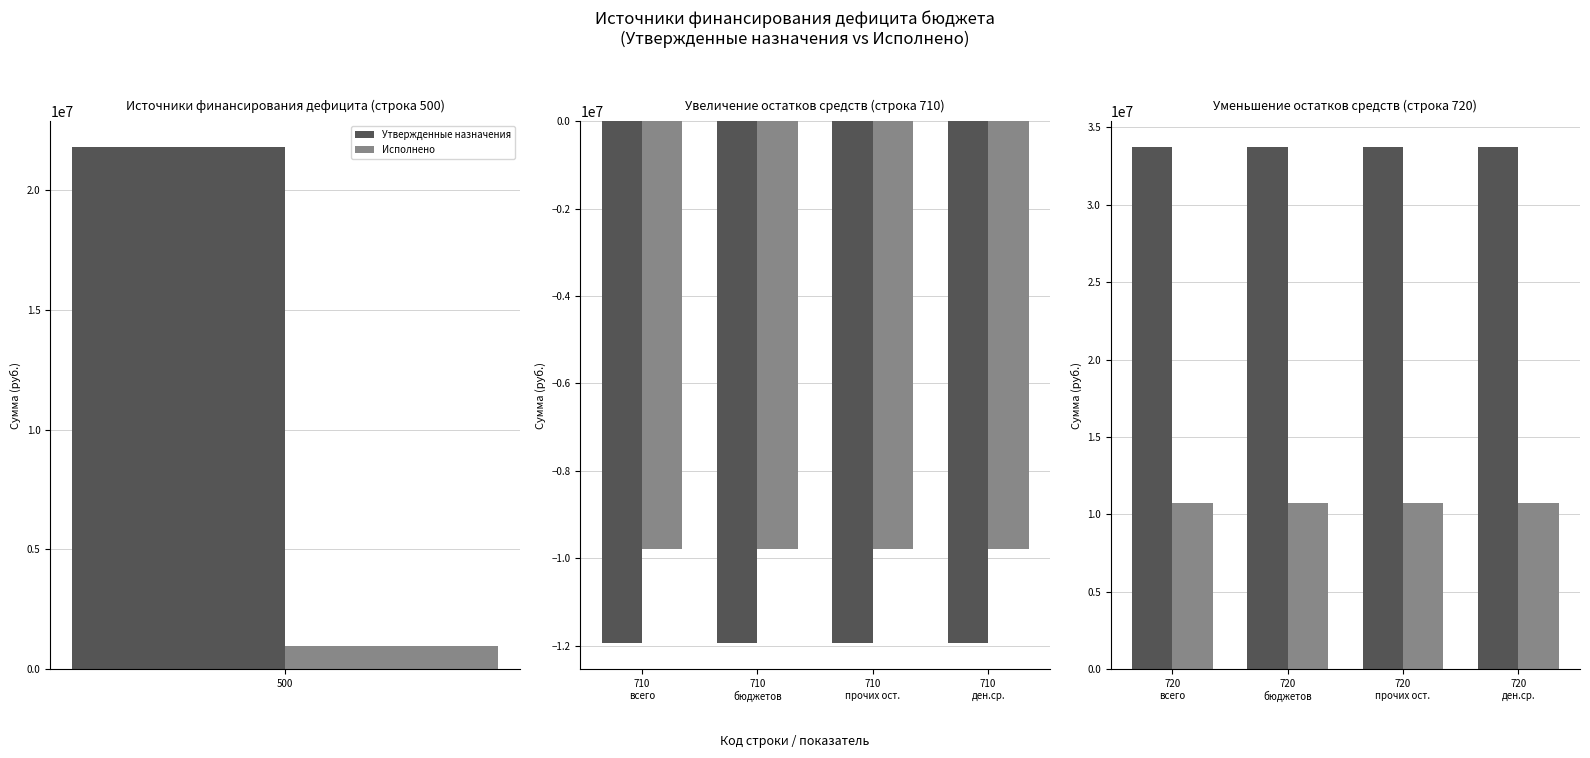

Which series has the widest spread of values?

Утвержденные назначения